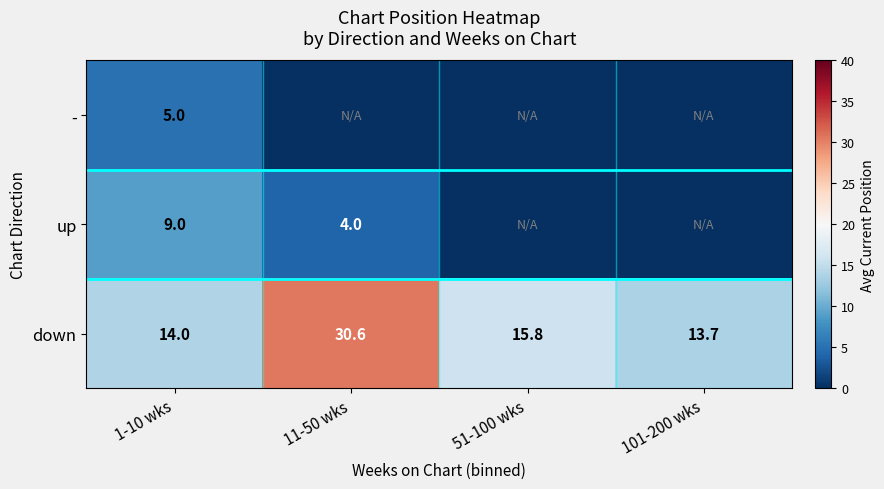

Is it true that down equals 30.6 at 11-50 wks?

True